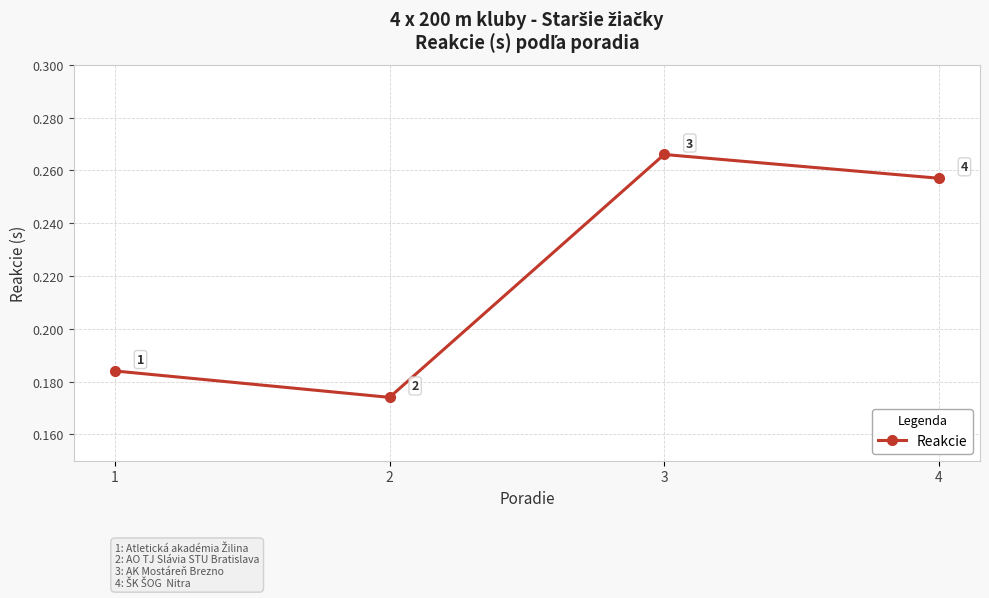

What is the sum of all values?

0.9